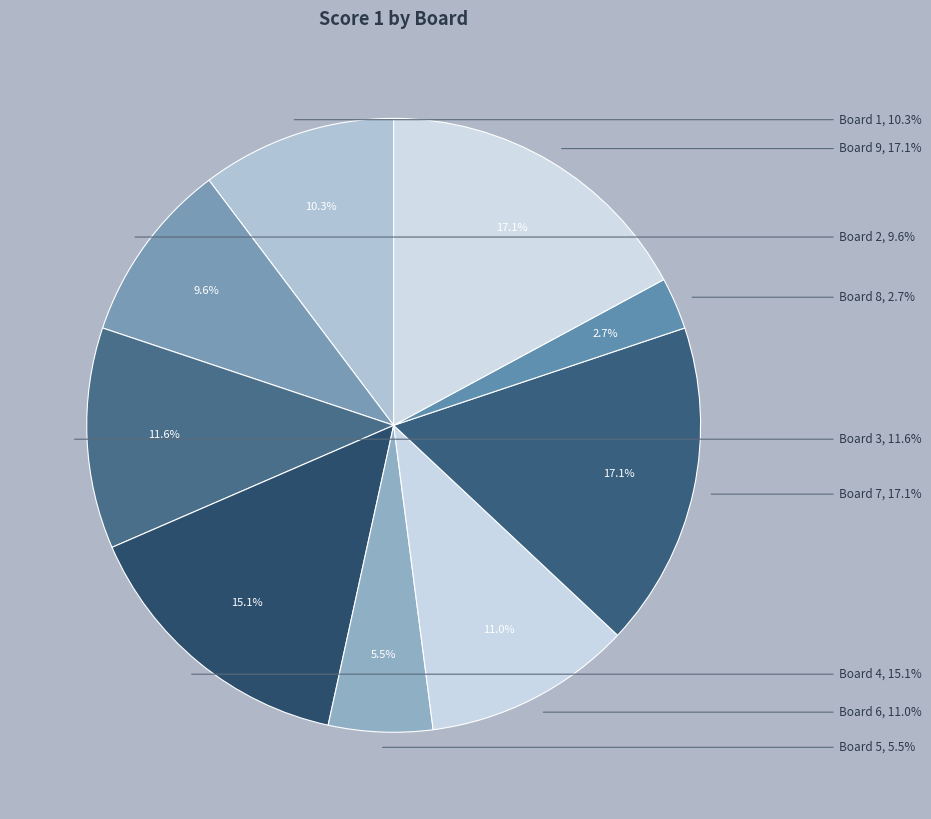

To the nearest percent, what is the difference between the largest and smallest slice percentages?

14%